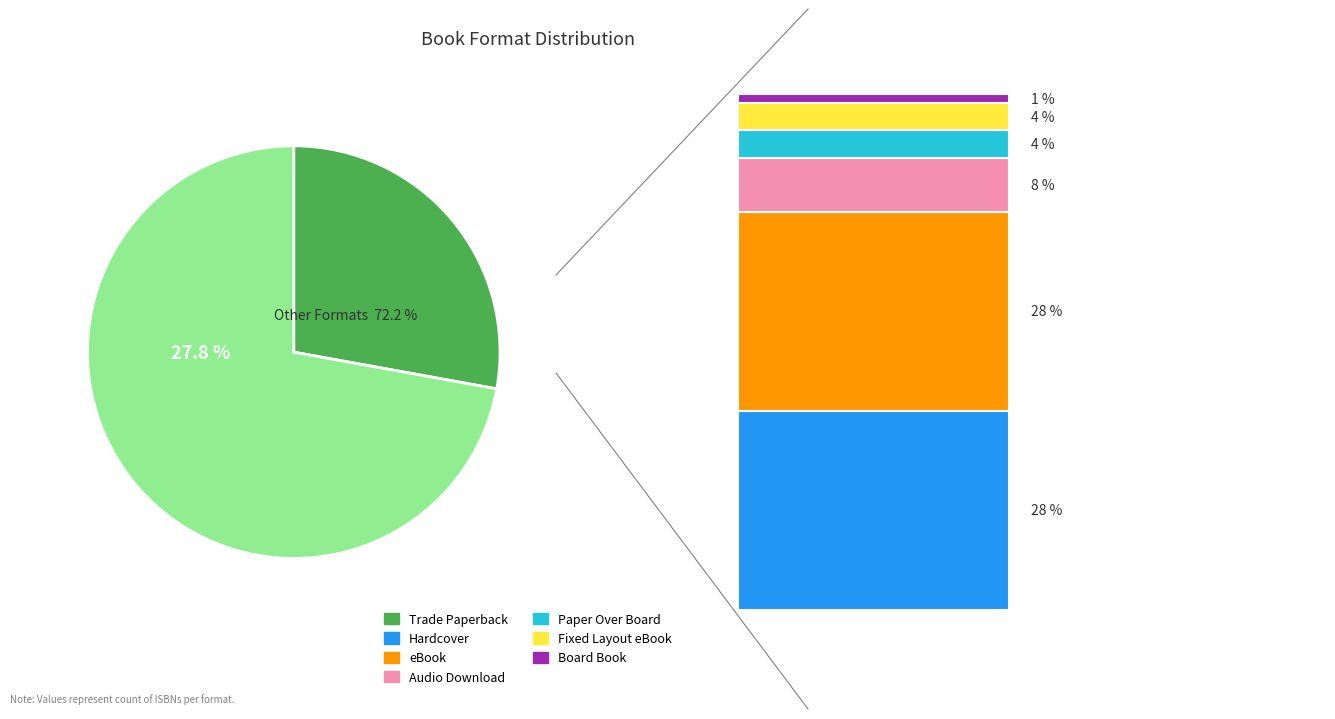

What is the ratio of the value at Fixed Layout eBook to the value at Board Book?

3.0